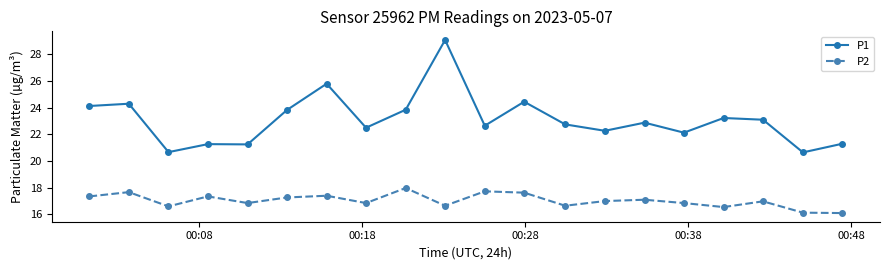

What is the value of the P2 point at the 6th from the left?

17.3